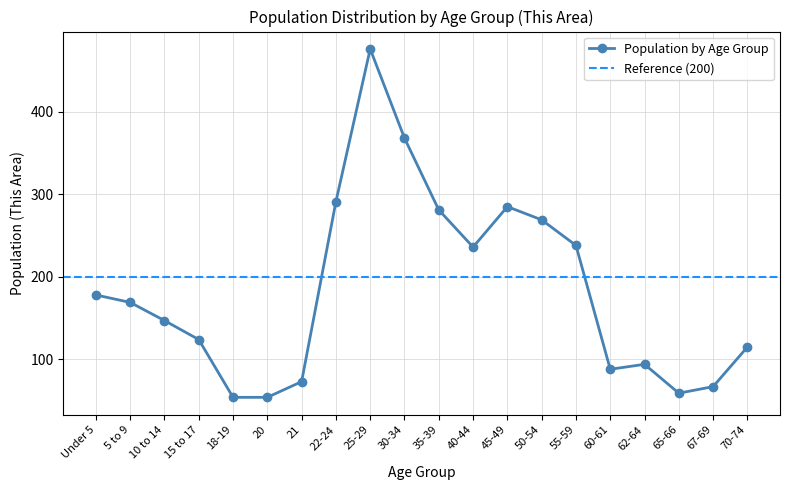

Is this an area chart (filled region under the line)?

No